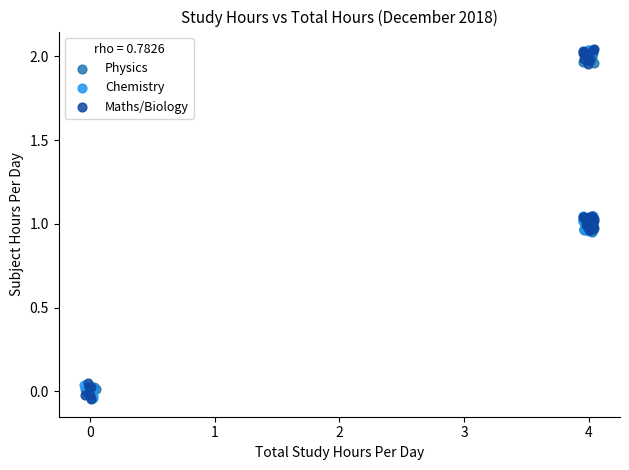

What are all the series names shown in the legend?

Physics, Chemistry, Maths/Biology